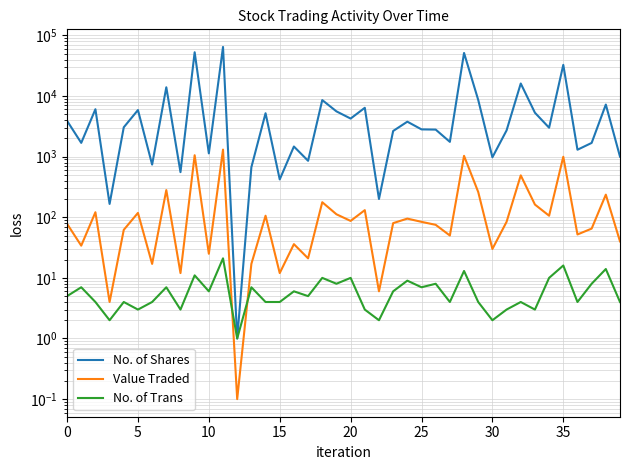

How many categories are shown in the chart?

40